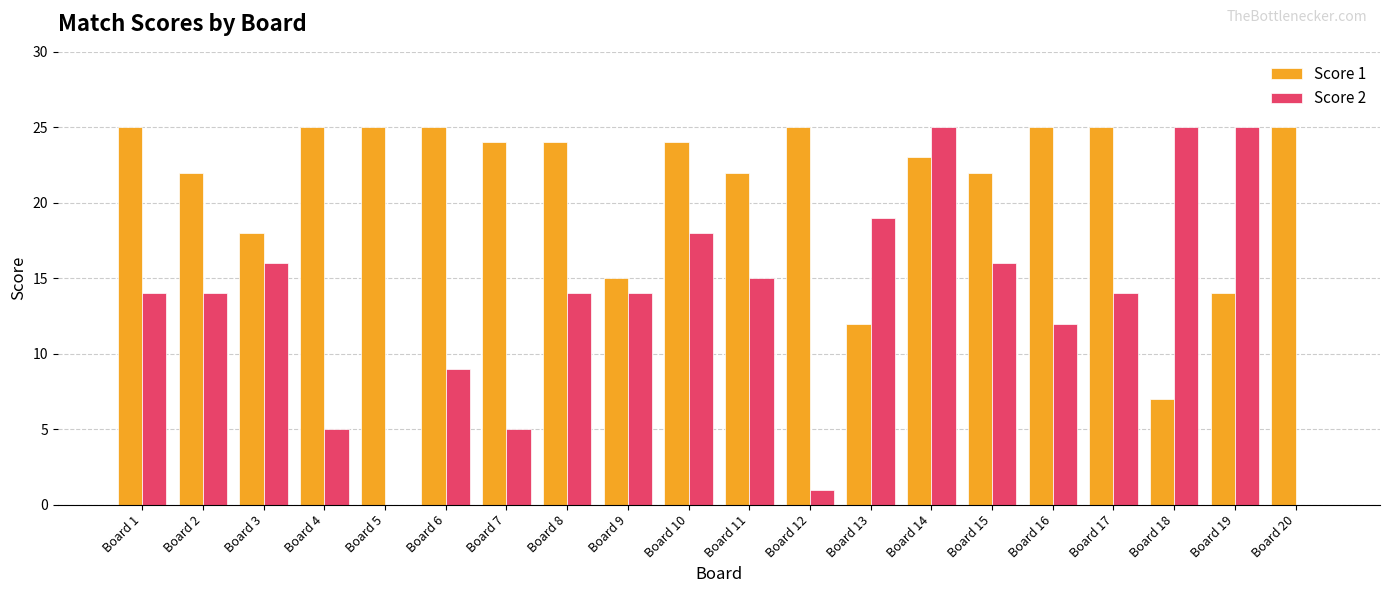

Where is Score 2 nearest to the value 12?

Board 16